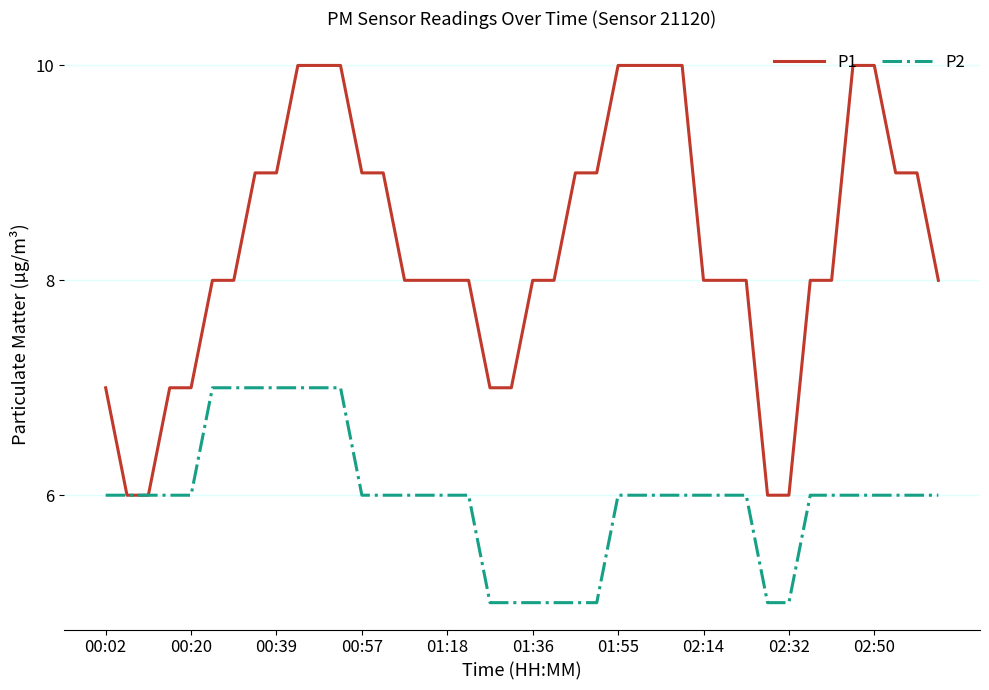

List the series in order of their peak value, highest first.

P1, P2